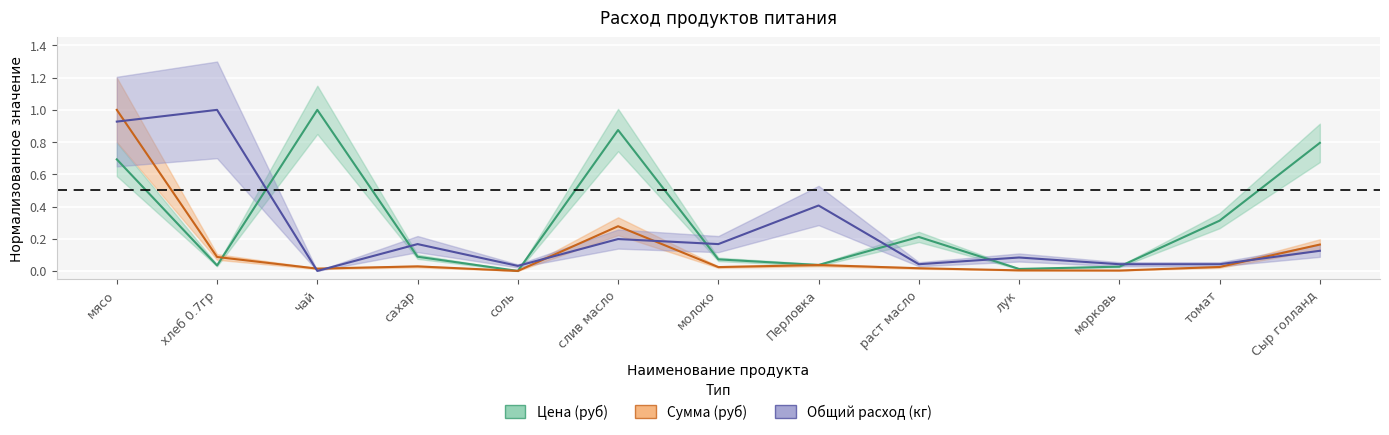

What is the label of the 4th point from the left?

сахар